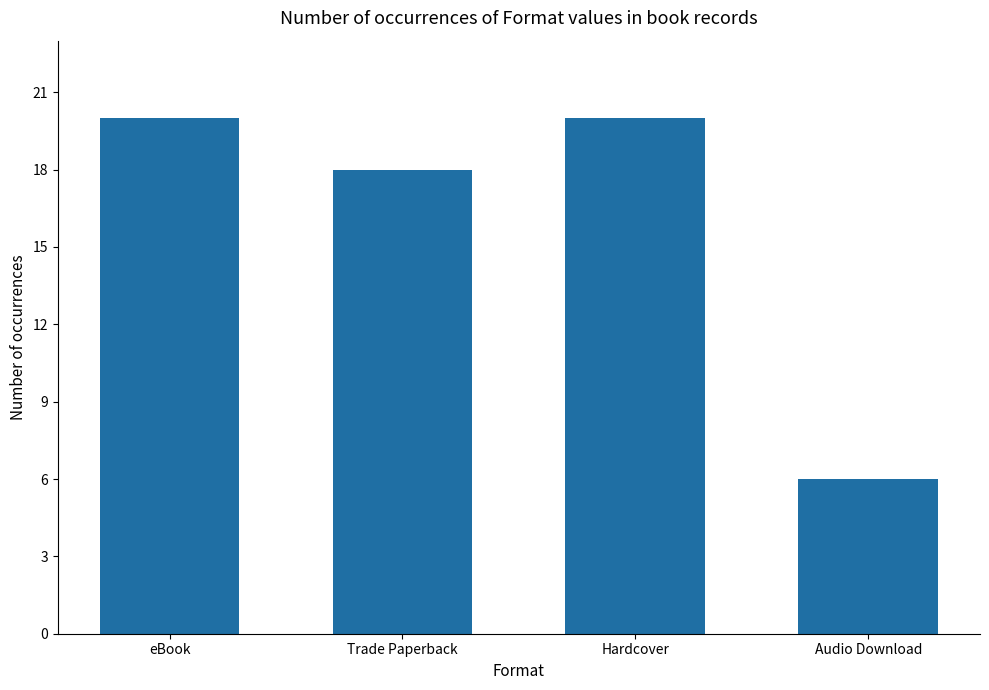

Reading right to left, list all the values displayed in this chart.

Audio Download=6	Hardcover=20	Trade Paperback=18	eBook=20